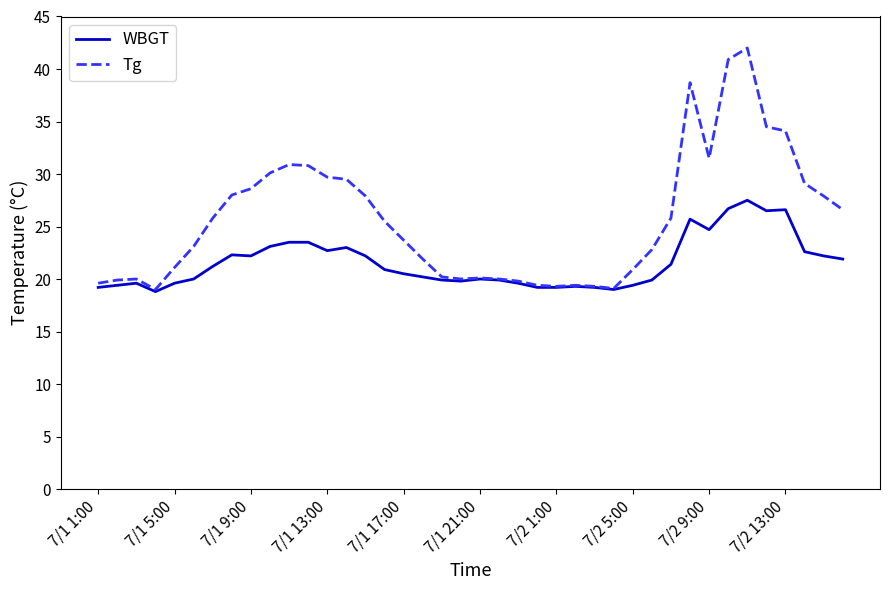

Rank the series by their average value, from highest to lowest.

Tg, WBGT